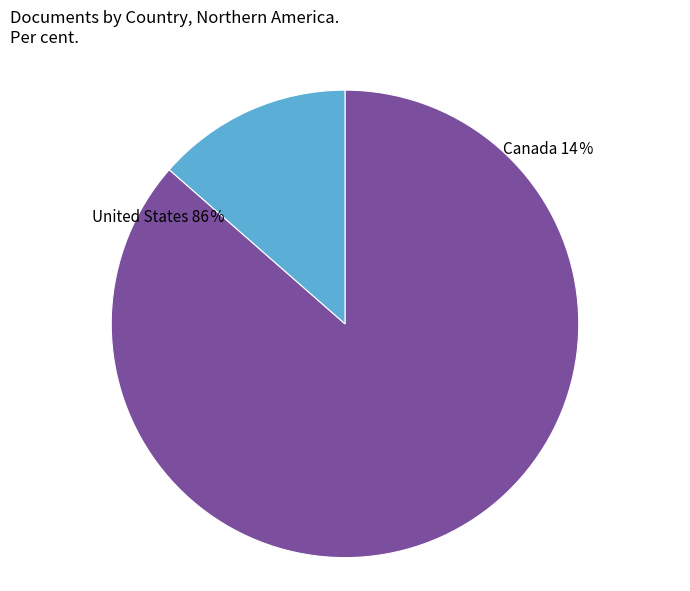

Is there a majority slice in this chart?

Yes